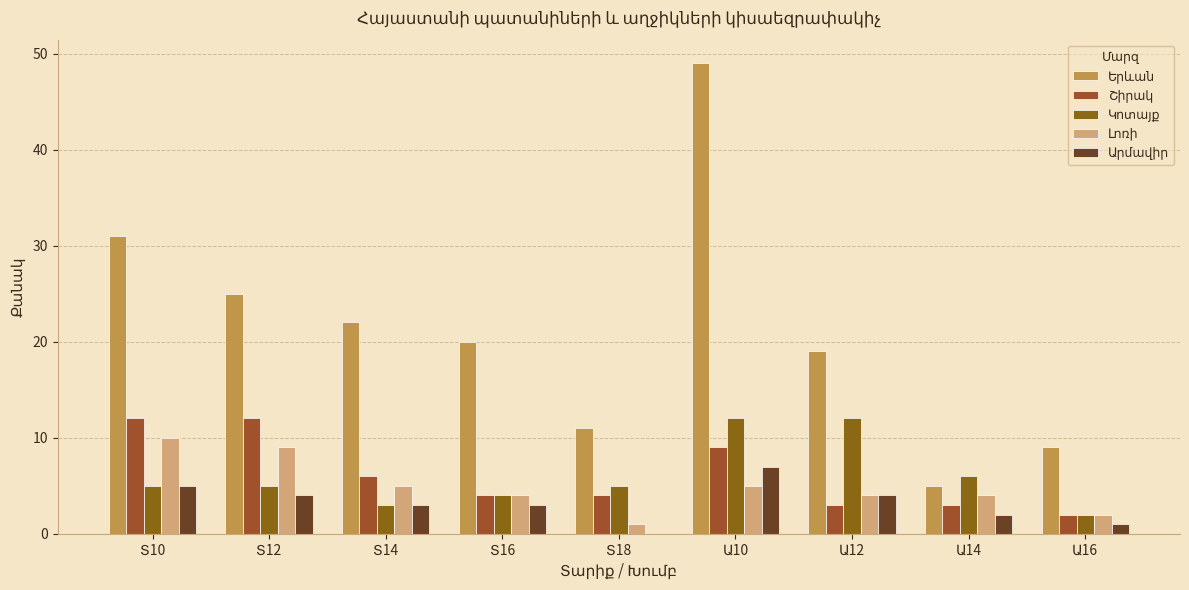

Does the chart contain stacked bars?

No